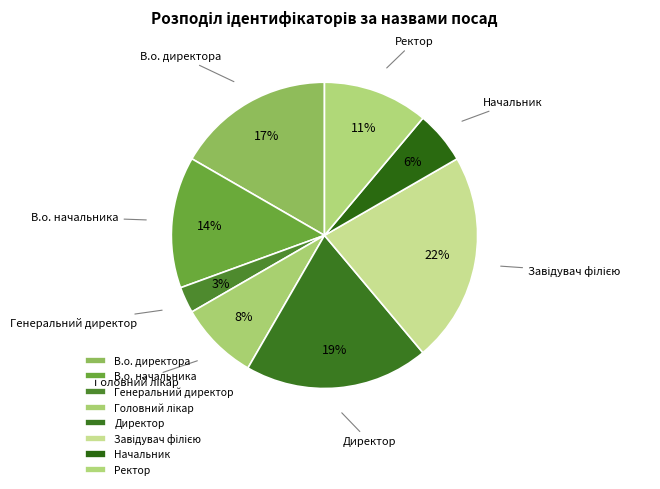

Is it true that В.о. директора is 17% of the pie?

True